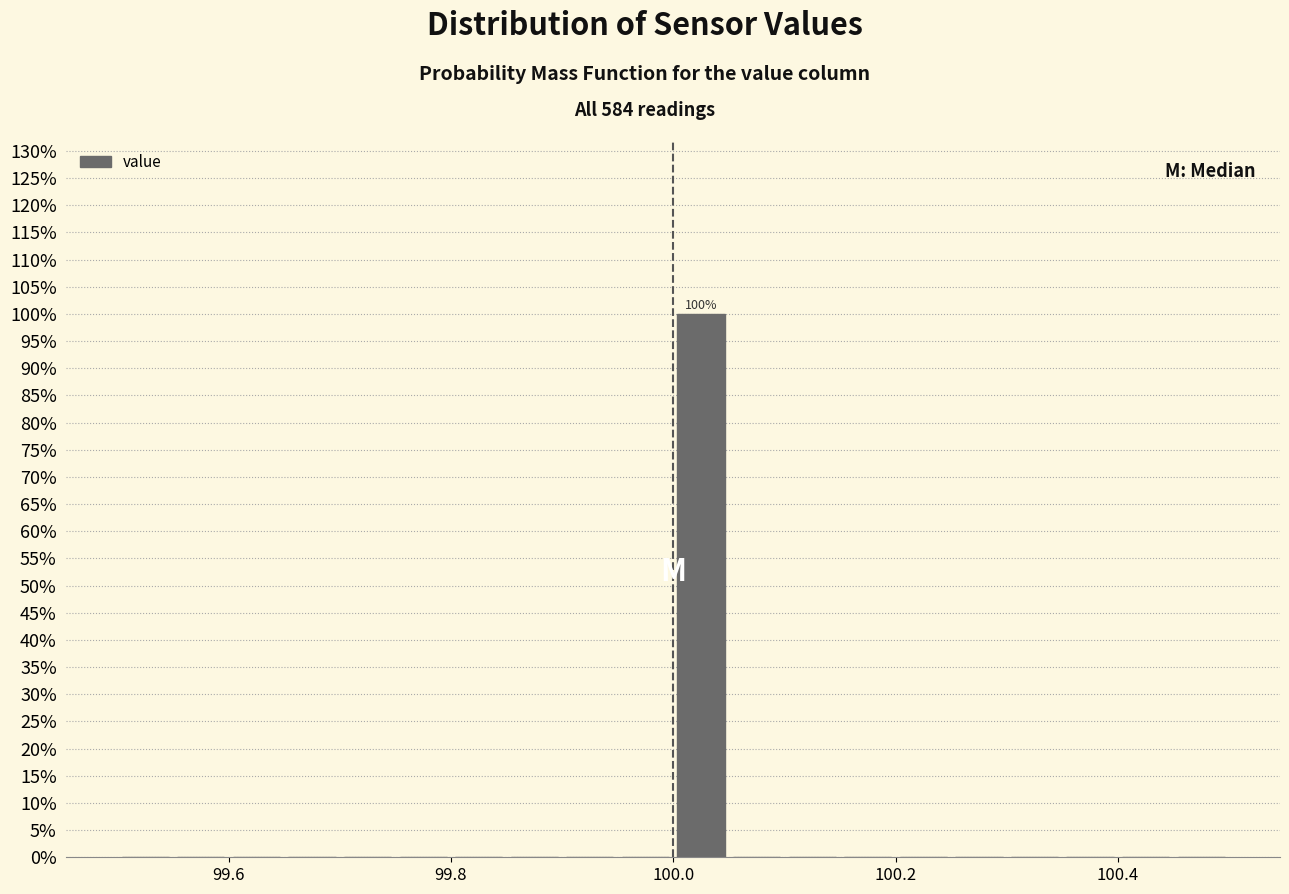

Around what value on the x-axis is the tallest bar? Give the approximate position of its centre, as read against the axis.

100.02